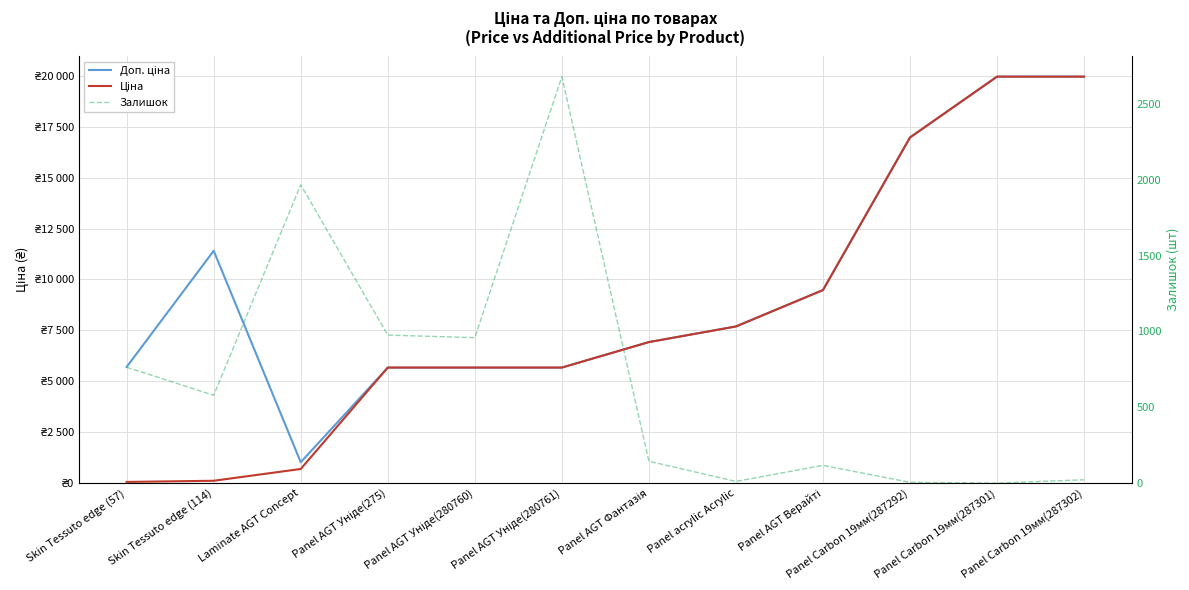

What is the average value of the Ціна series?

8240.8